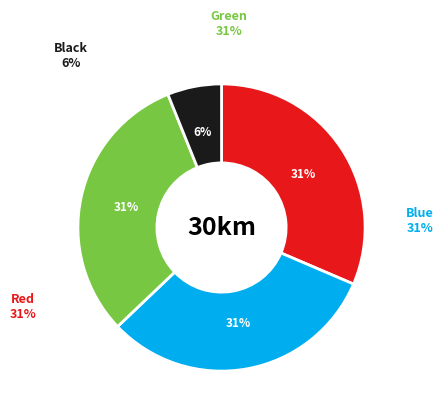

To the nearest percent, what is the difference between the largest and smallest slice percentages?

25%